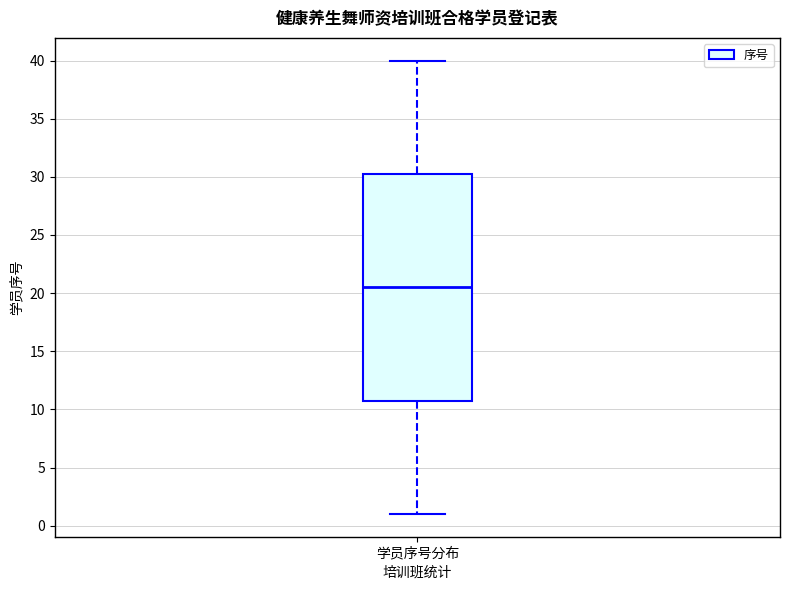

Where is the lower edge of the box for 学员序号分布 on the y-axis? The values are not printed on the chart, so give them approximately, as read against the axis.

11.0